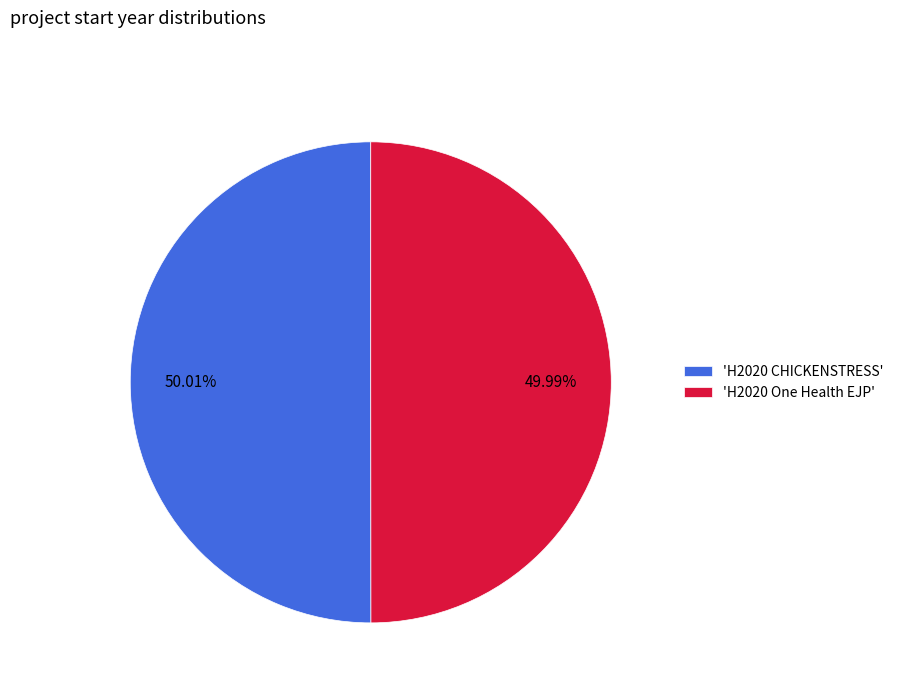

Is there a majority slice in this chart?

Yes